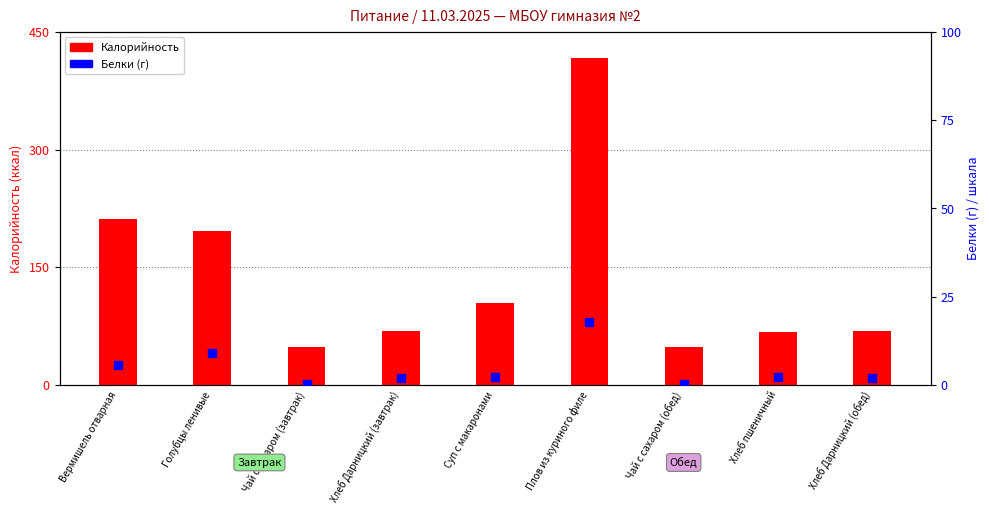

What are all the series names shown in the legend?

Калорийность, Белки (г)